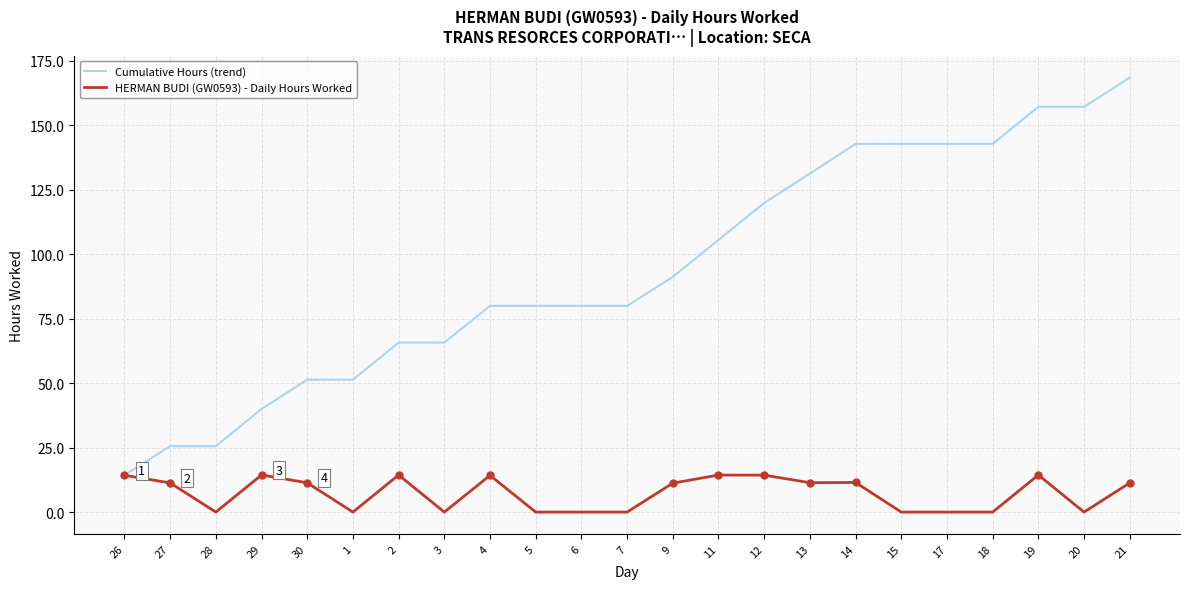

What is the difference between the maximum and minimum values in the HERMAN BUDI (GW0593) - Daily Hours Worked series?

14.4